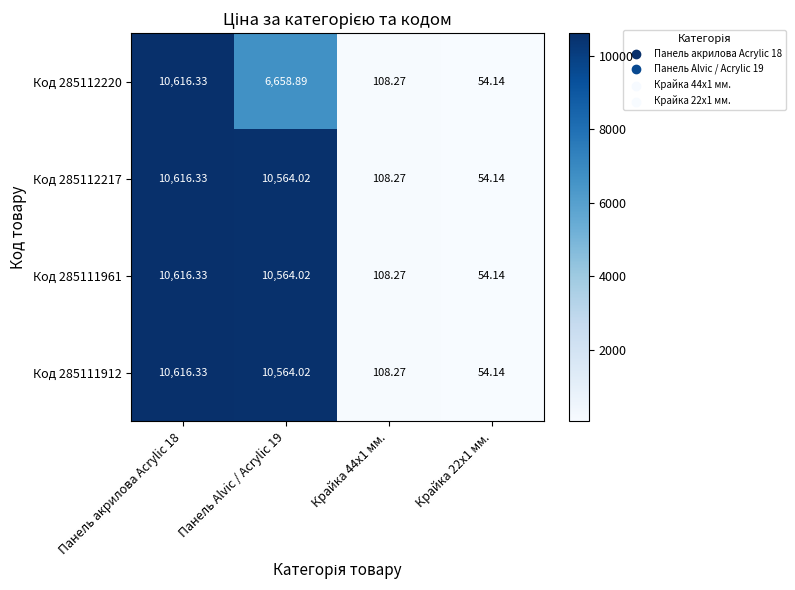

Reading left to right, extract all data points from this chart.

Код 285112220: Панель акрилова Acrylic 18=10616.3	Панель Alvic / Acrylic 19=6658.9	Крайка 44x1 мм.=108.3	Крайка 22x1 мм.=54.1
Код 285112217: Панель акрилова Acrylic 18=10616.3	Панель Alvic / Acrylic 19=10564.0	Крайка 44x1 мм.=108.3	Крайка 22x1 мм.=54.1
Код 285111961: Панель акрилова Acrylic 18=10616.3	Панель Alvic / Acrylic 19=10564.0	Крайка 44x1 мм.=108.3	Крайка 22x1 мм.=54.1
Код 285111912: Панель акрилова Acrylic 18=10616.3	Панель Alvic / Acrylic 19=10564.0	Крайка 44x1 мм.=108.3	Крайка 22x1 мм.=54.1